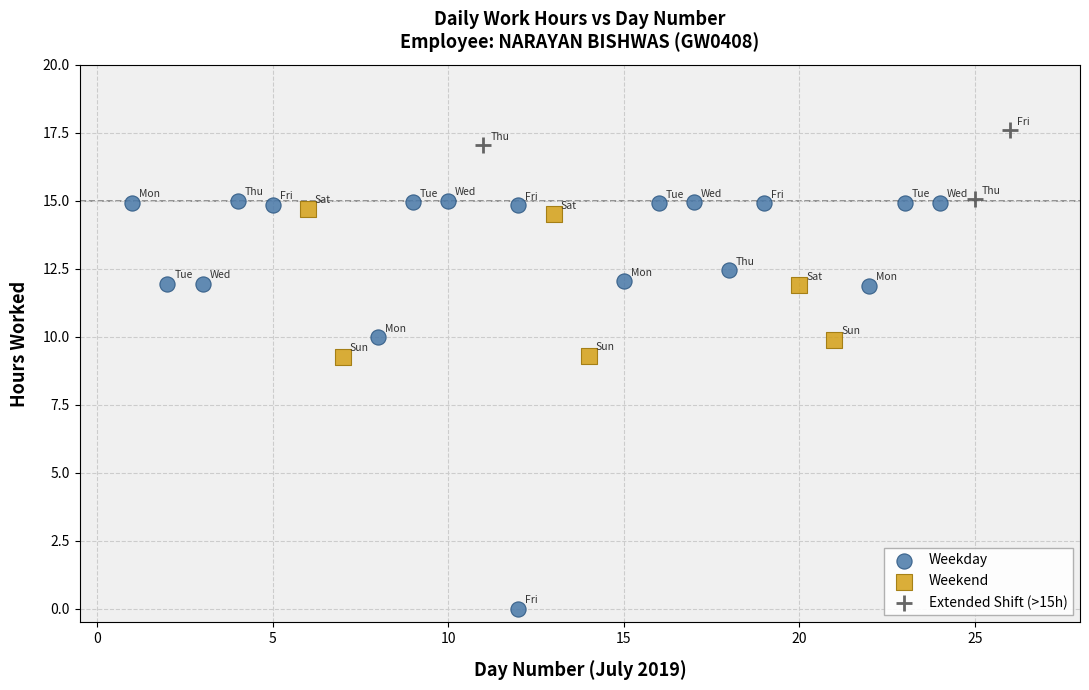

Which series contains the highest Y value?

Extended Shift (>15h)